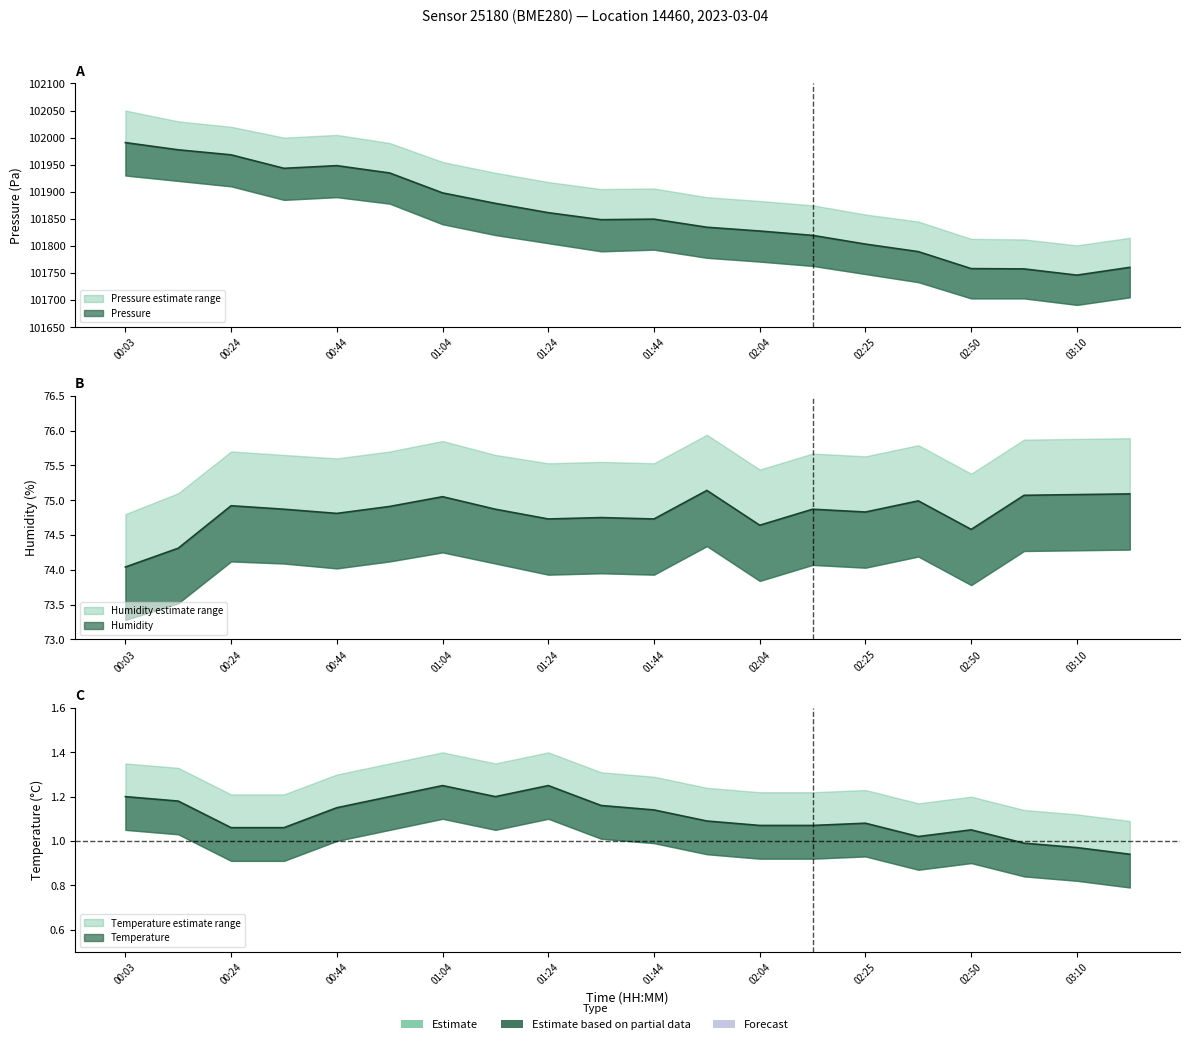

What is the label of the 8th point from the left?

01:14